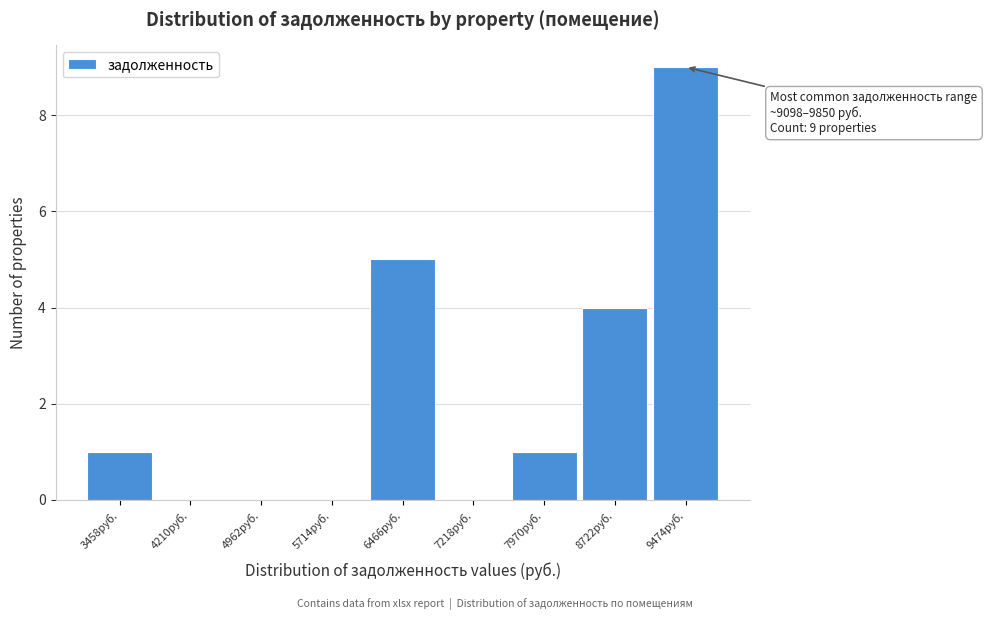

Over which range of the x-axis is the bar tallest?

9100 to 9900